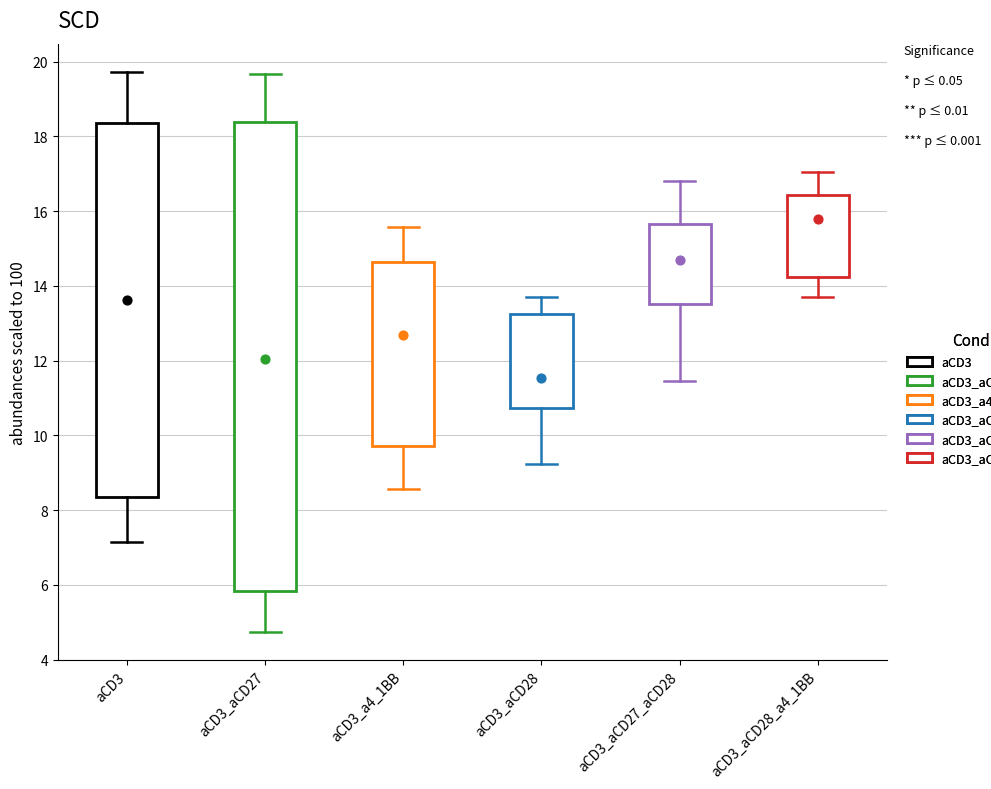

Reading left to right, read every box against the y-axis: the position of its median line, the range the box covers, and the ends of its whiskers. The values are not printed on the chart, so give them approximately, as read against the axis.

aCD3: median 13.6, box 8.4 to 18.4, whiskers 7.2 to 19.8
aCD3_aCD27: median 12.0, box 5.8 to 18.4, whiskers 4.8 to 19.6
aCD3_a4_1BB: median 12.6, box 9.8 to 14.6, whiskers 8.6 to 15.6
aCD3_aCD28: median 11.6, box 10.8 to 13.2, whiskers 9.2 to 13.6
aCD3_aCD27_aCD28: median 14.6, box 13.6 to 15.6, whiskers 11.4 to 16.8
aCD3_aCD28_a4_1BB: median 15.8, box 14.2 to 16.4, whiskers 13.6 to 17.0